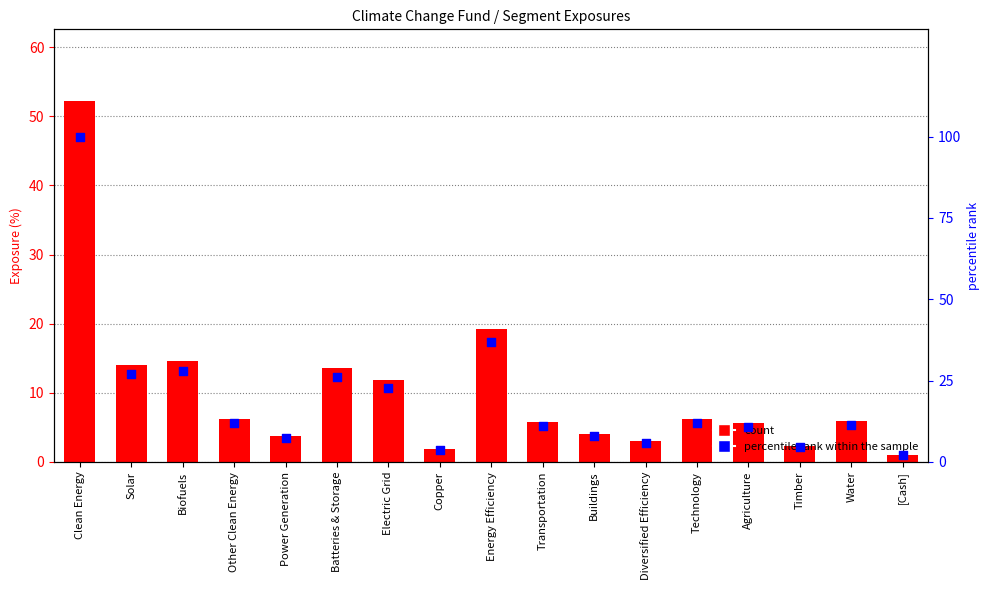

What is the total value across all series at Buildings?

12.0